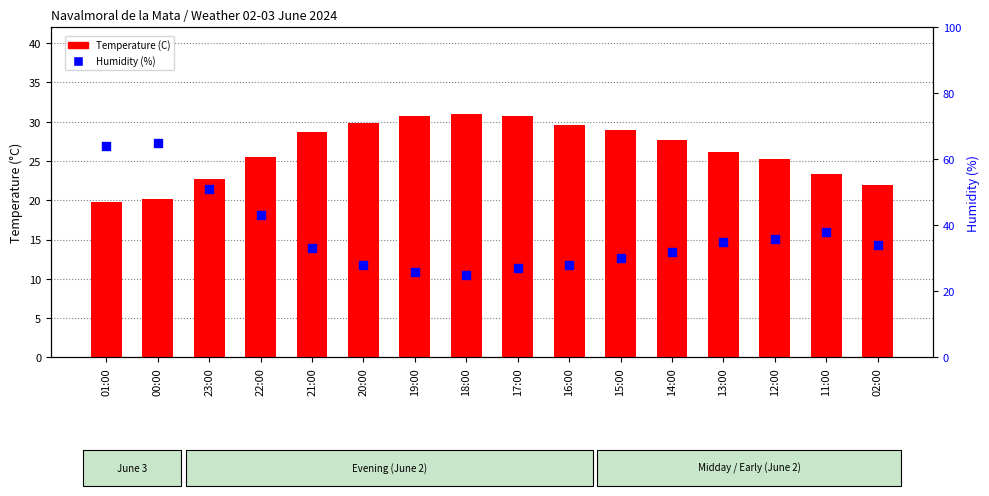

At which category is the sum across all series the highest?

00:00